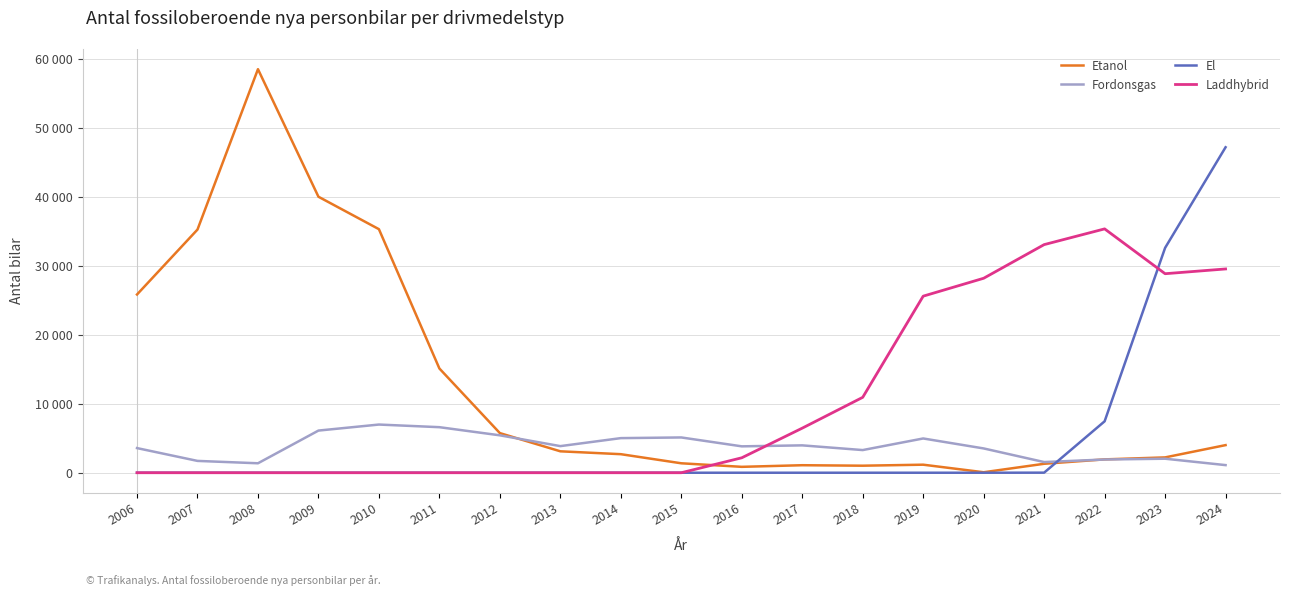

In Etanol, how many points are higher than both neighbors (excluding endpoints)?

3